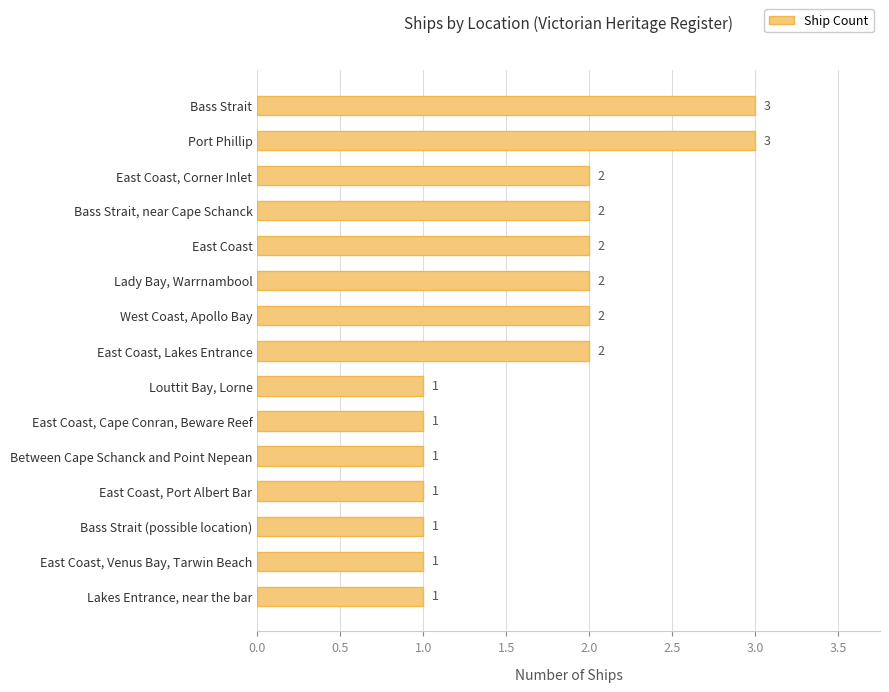

The value at Louttit Bay, Lorne is 1. True or false?

True